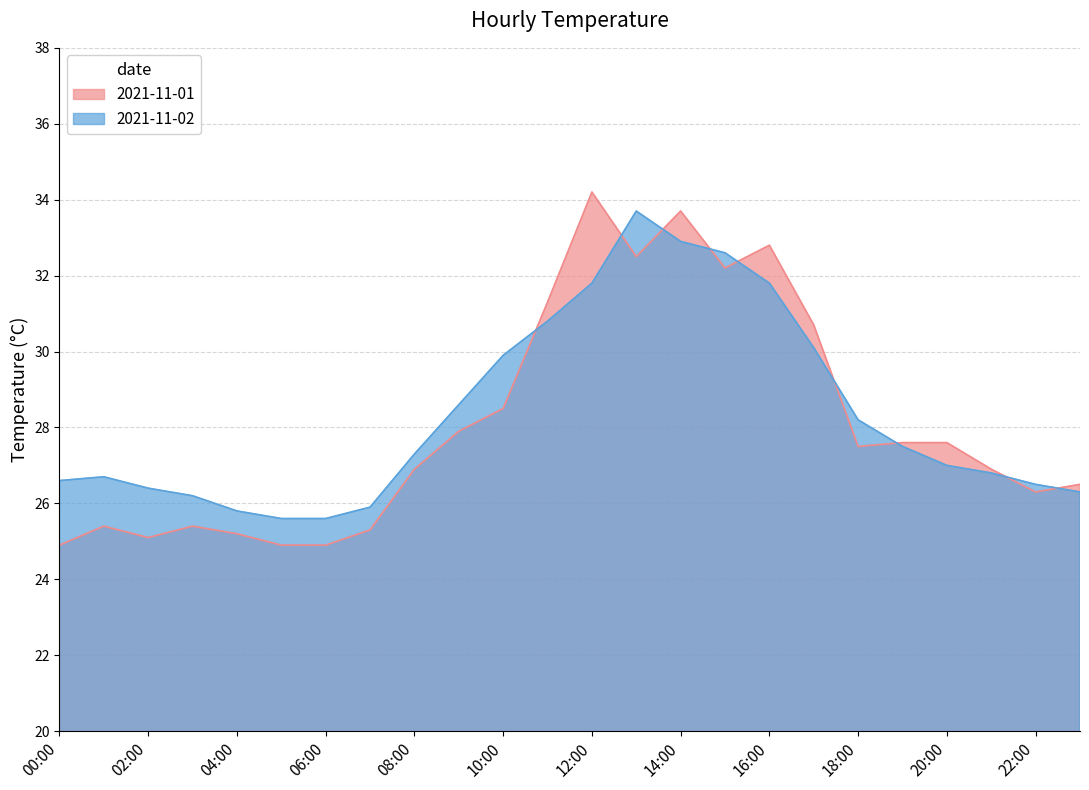

At which category is the sum across all series the highest?

14:00